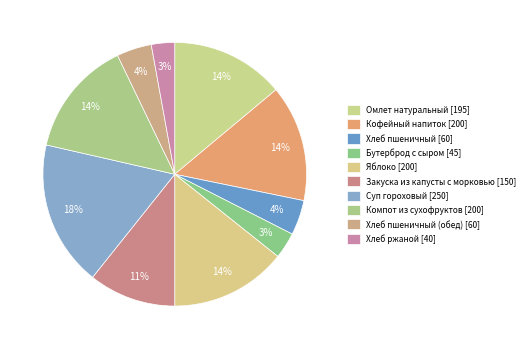

To the nearest percent, what is the difference between the largest and smallest slice percentages?

15%